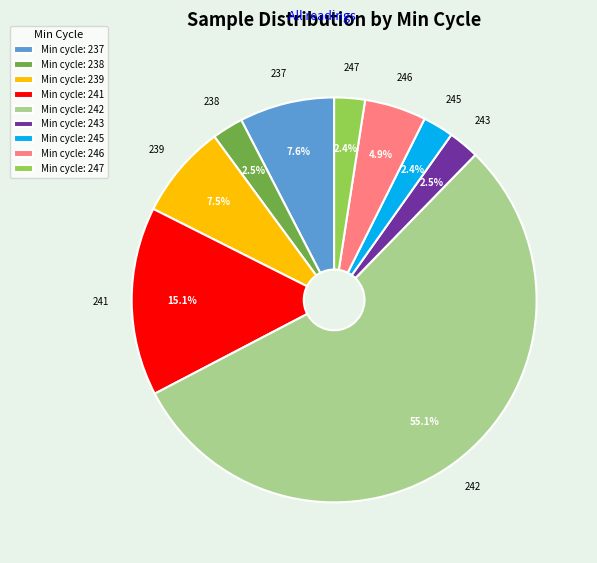

Between 238 and 246, which is larger?

246